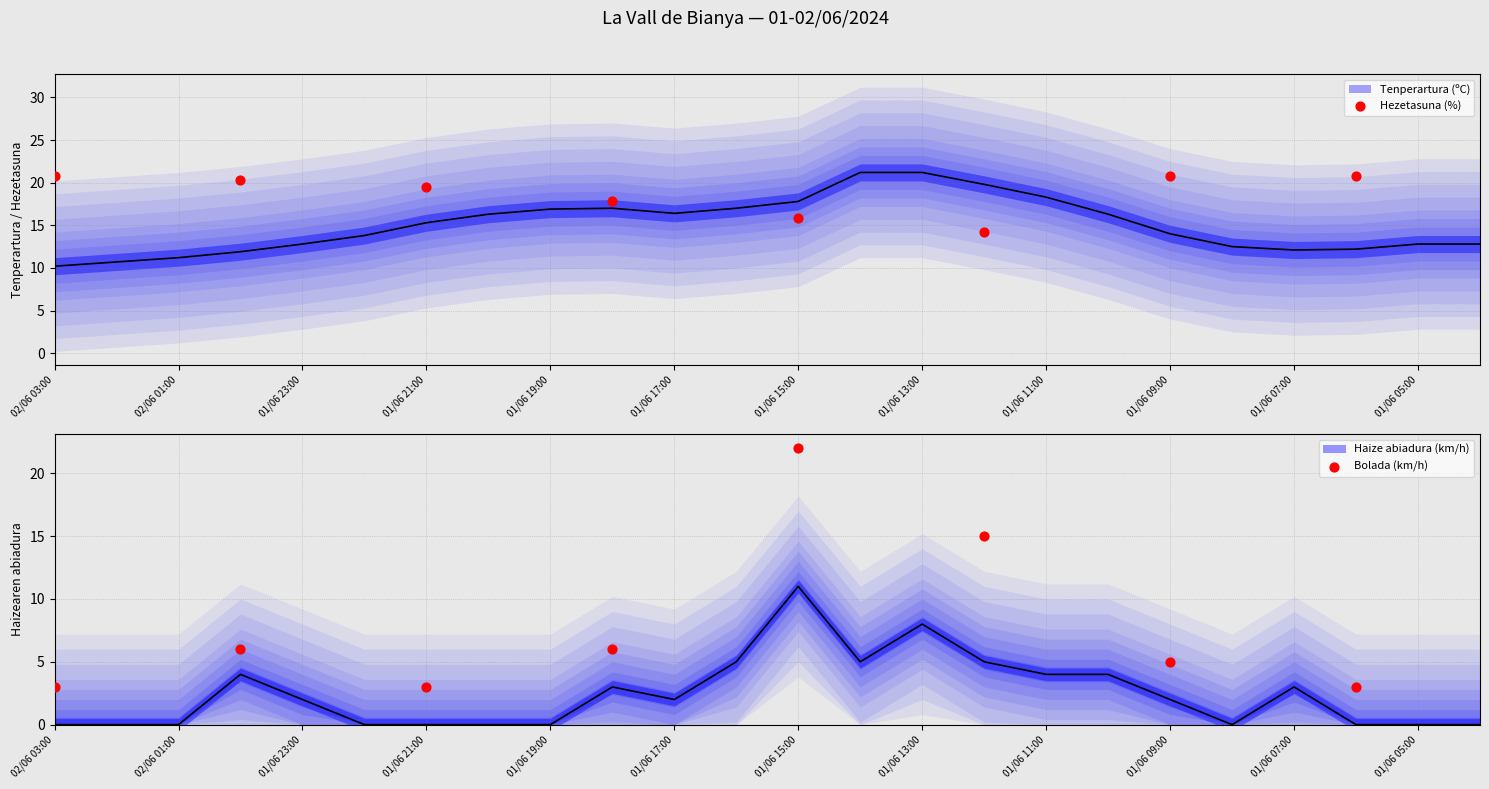

Which series has the largest total across all categories?

Hezetasuna (%)